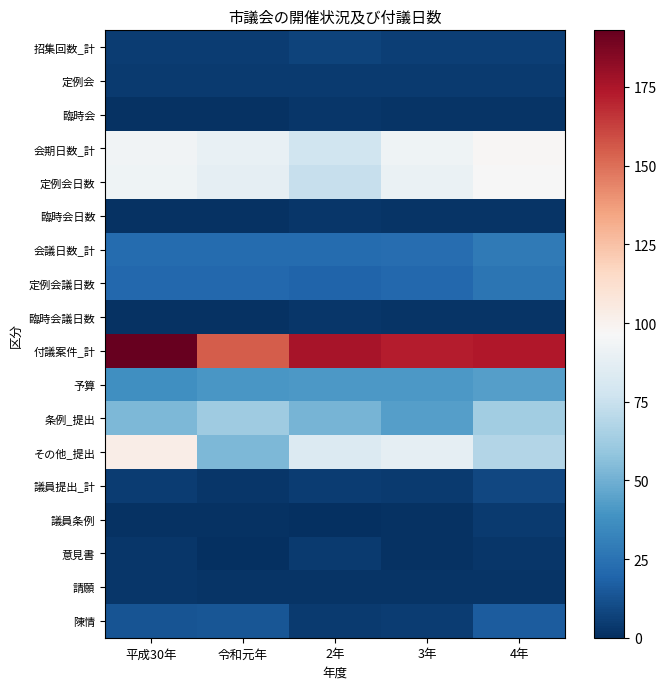

What is the spread (max minus min) of values at 令和元年?

155